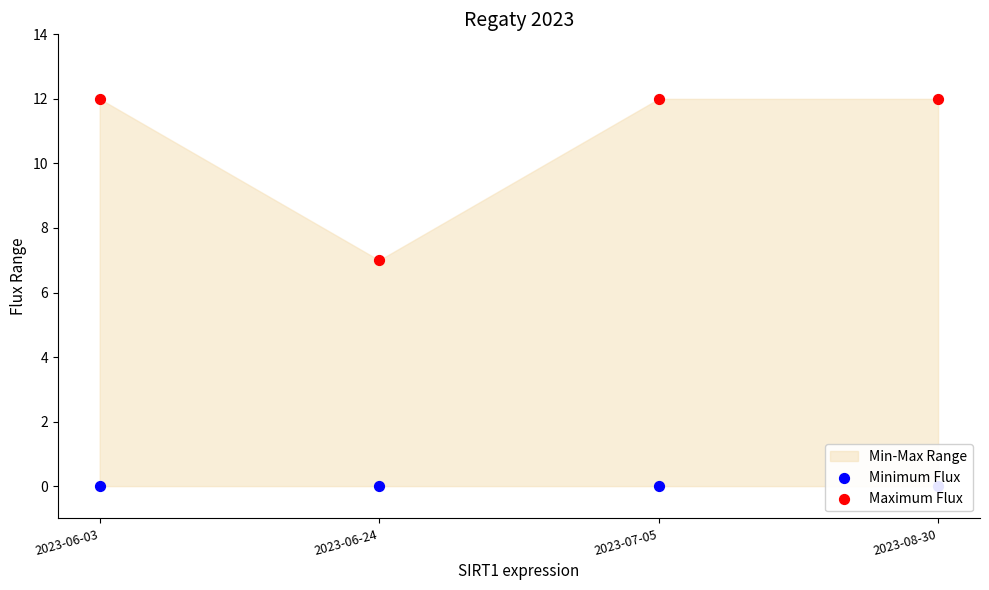

What is the total value across all series at 2023-06-03?

12